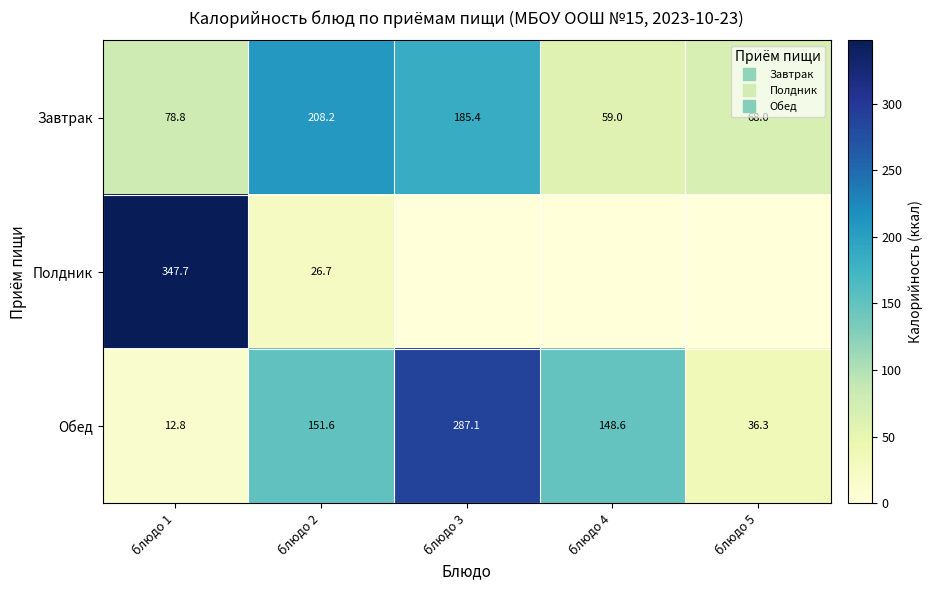

What is the spread (max minus min) of values at блюдо 5?

68.0